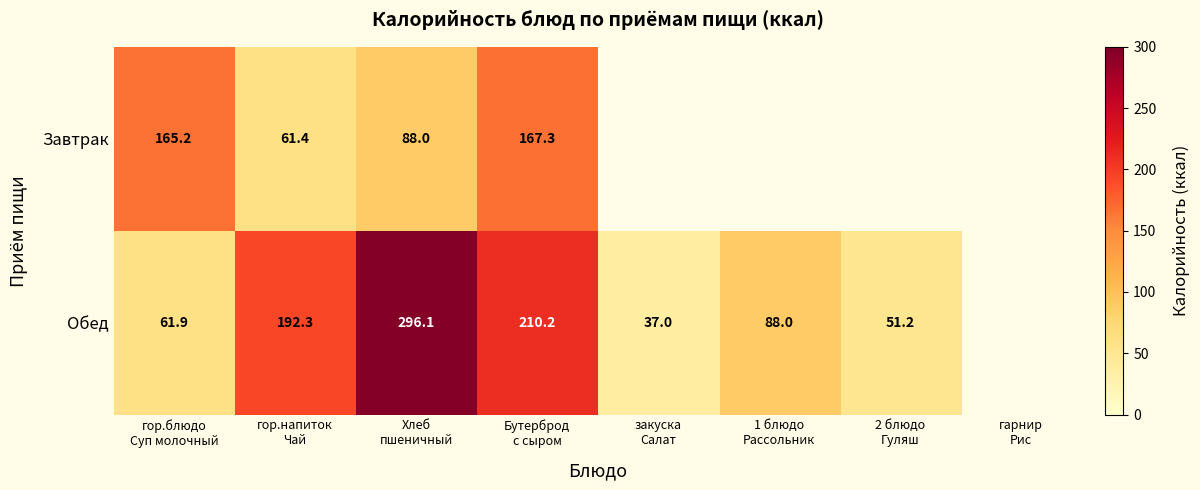

Which series has the largest range (max minus min)?

Обед